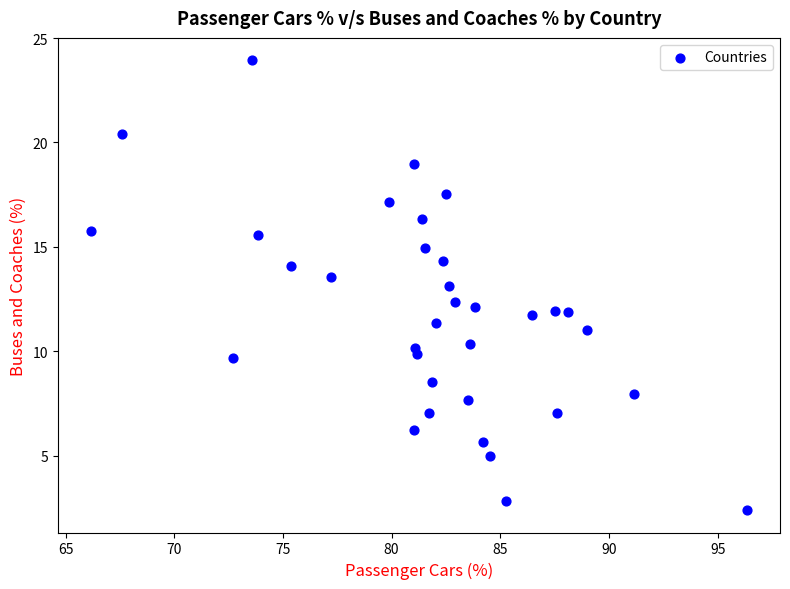

What is the range of Y values (max minus min)?

21.5